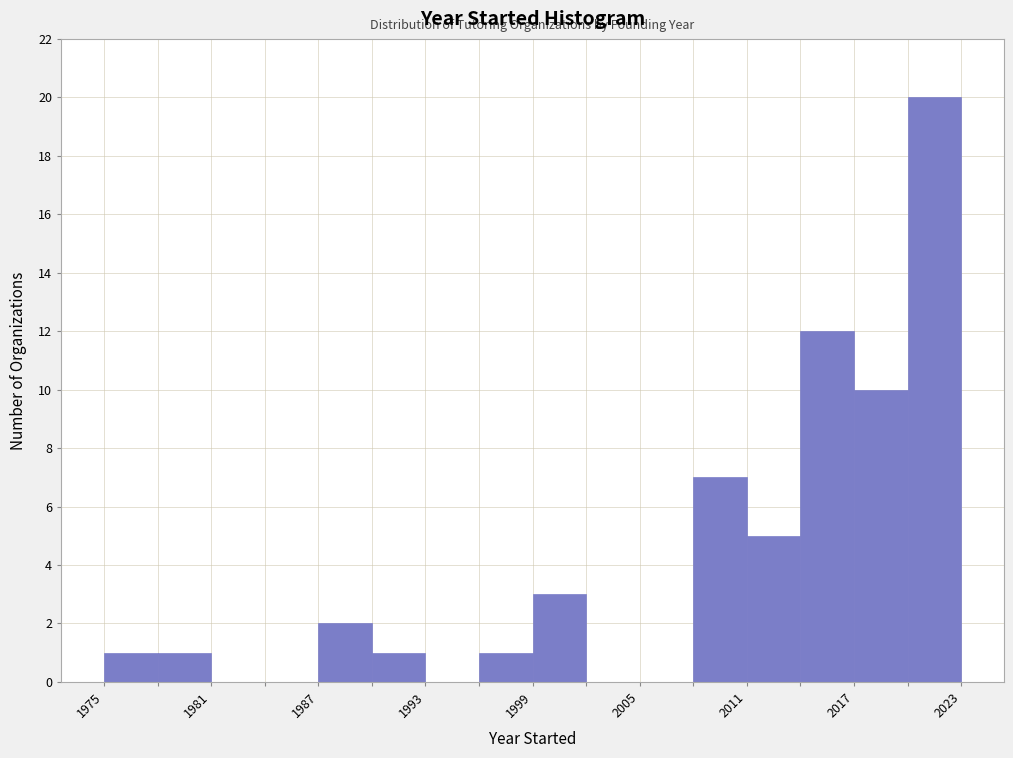

Read against the x-axis, roughly where is the centre of the tallest bar?

2022